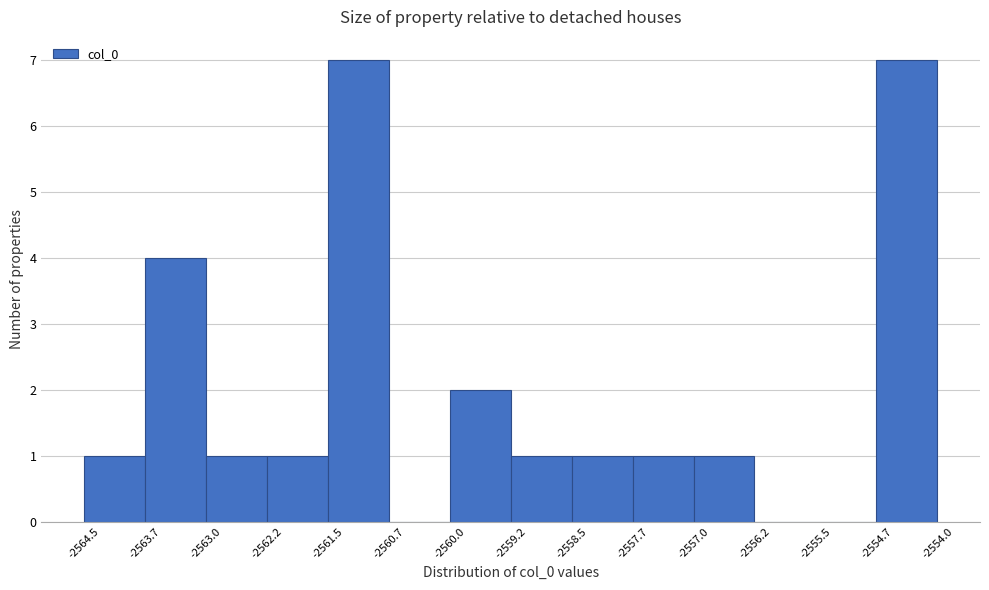

Reading left to right, list every bar in this chart as the range it spans on the x-axis followed by its height. The values are not printed on the chart, so give them approximately, as read against the axis.

-2564.5 to -2563.7: 1
-2563.7 to -2563.0: 4
-2563.0 to -2562.2: 1
-2562.2 to -2561.5: 1
-2561.5 to -2560.7: 7
-2560.7 to -2560.0: 0
-2560.0 to -2559.2: 2
-2559.2 to -2558.5: 1
-2558.5 to -2557.7: 1
-2557.7 to -2557.0: 1
-2557.0 to -2556.2: 1
-2556.2 to -2555.5: 0
-2555.5 to -2554.7: 0
-2554.7 to -2554.0: 7